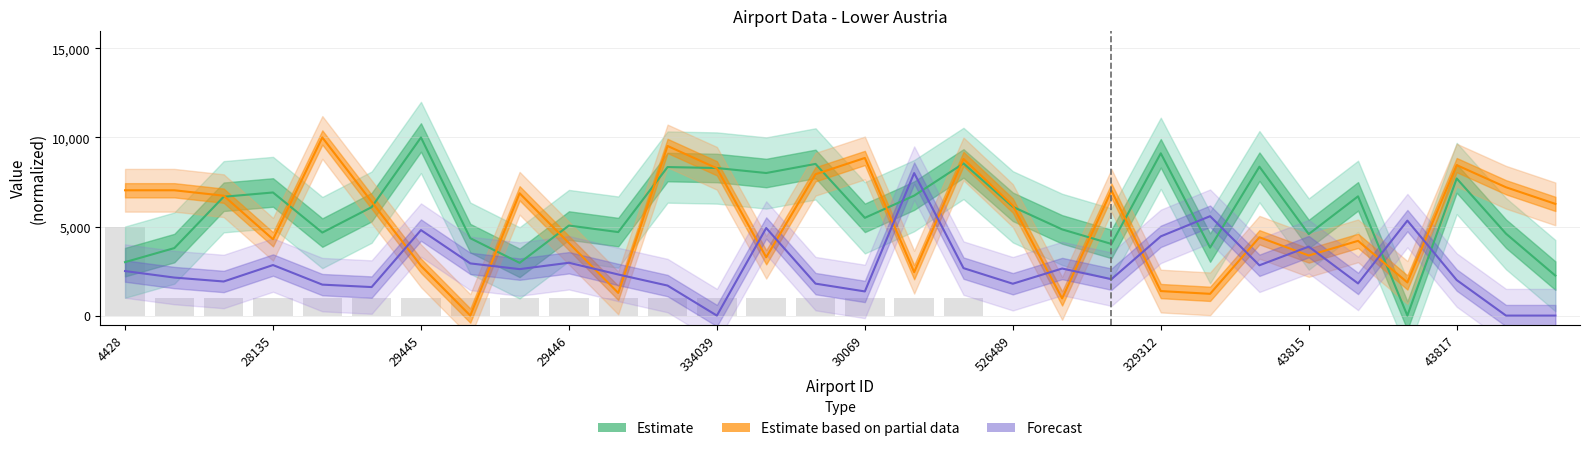

How many values in Estimate based on partial data are above zero?

29